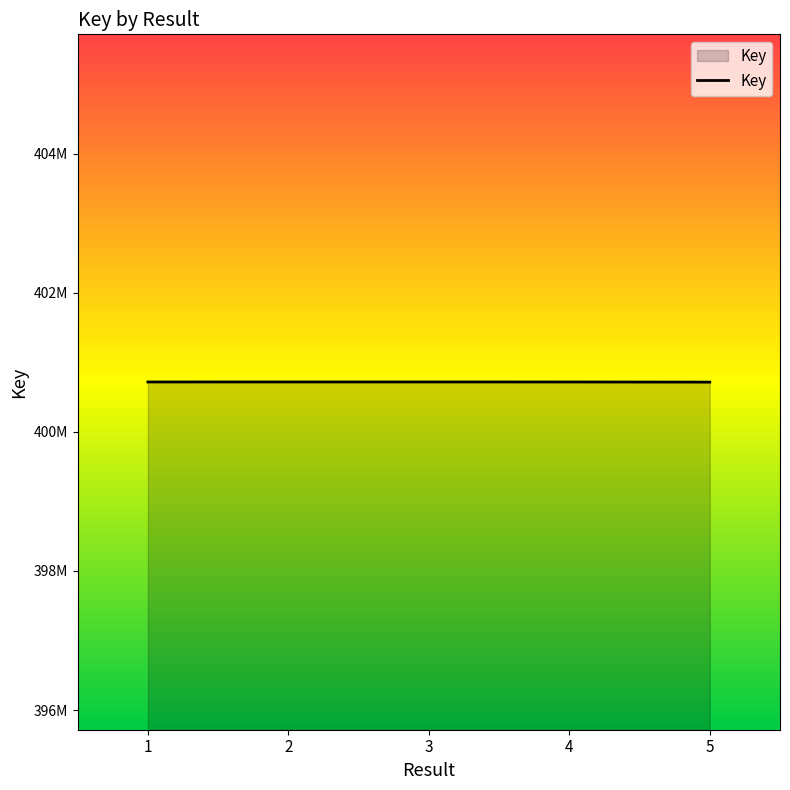

What is the change in value from 1 to 5?

-2008